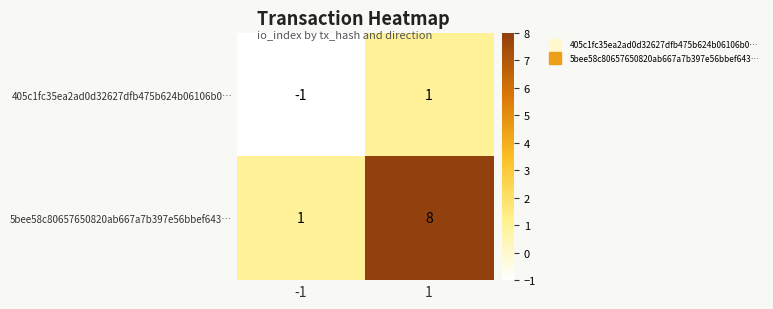

True or false: 405c1fc35ea2ad0d32627dfb475b624b06106b0… has a value of -1 at -1.

True